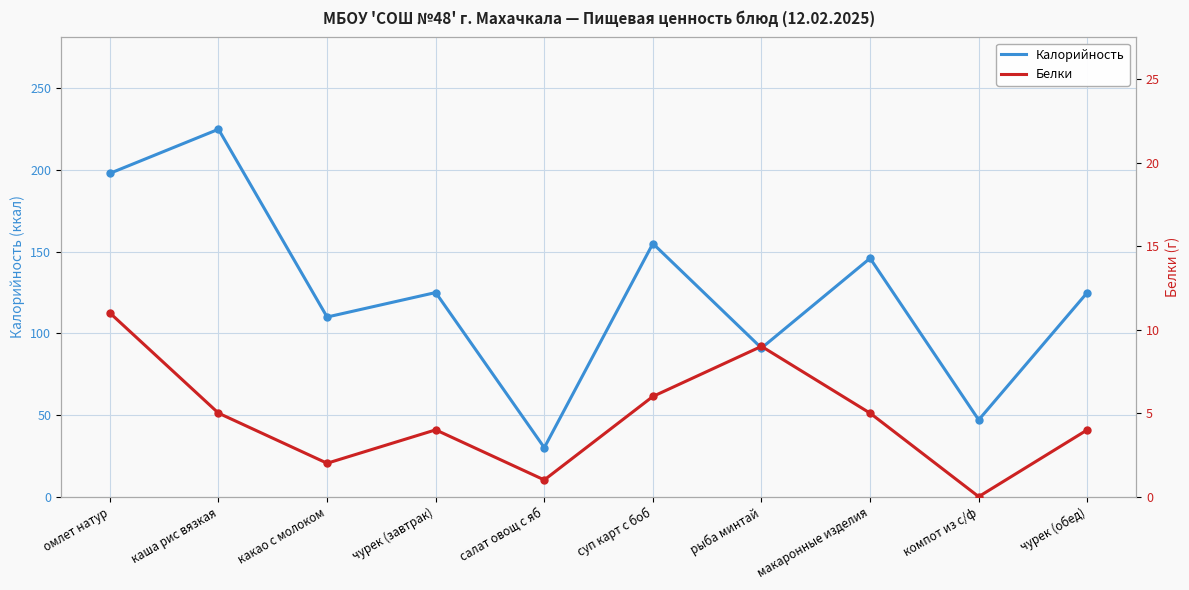

Is this an area chart (filled region under the line)?

No